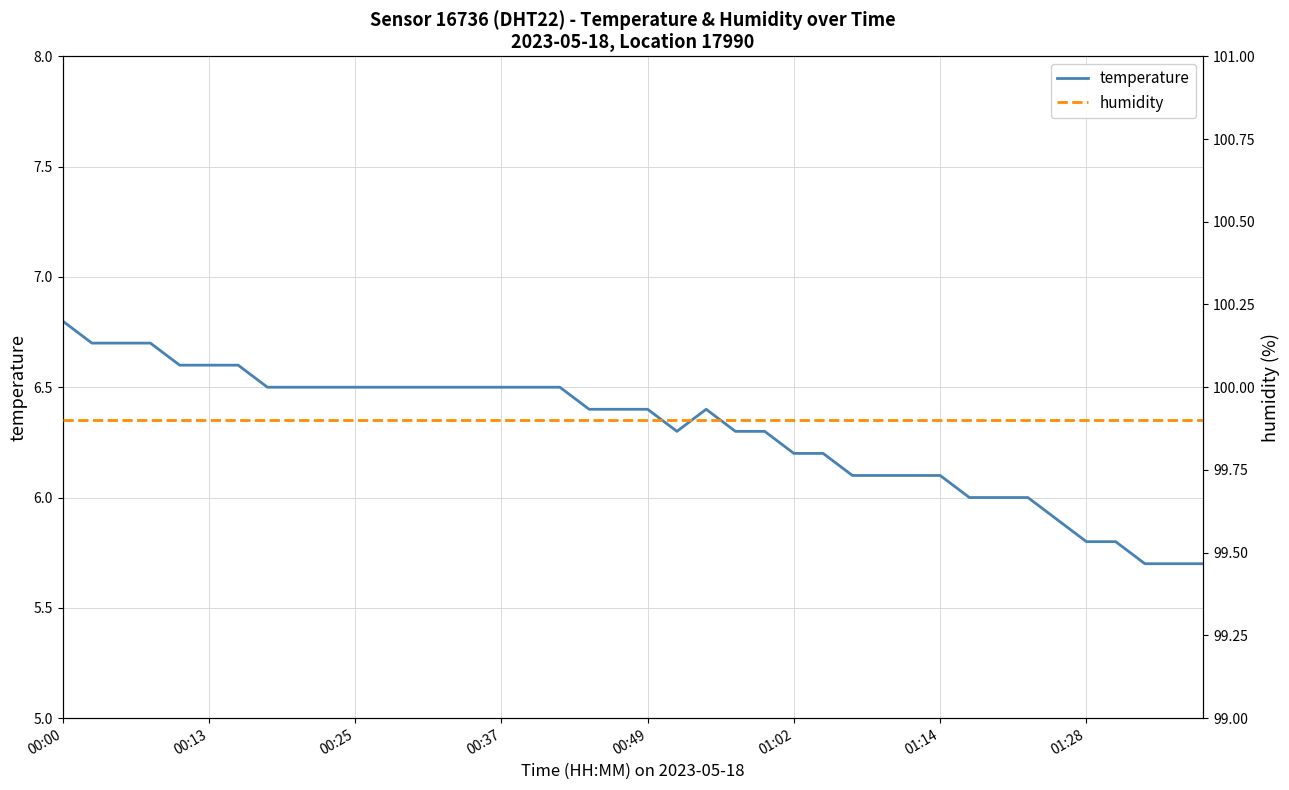

What is the maximum value for temperature?

6.8